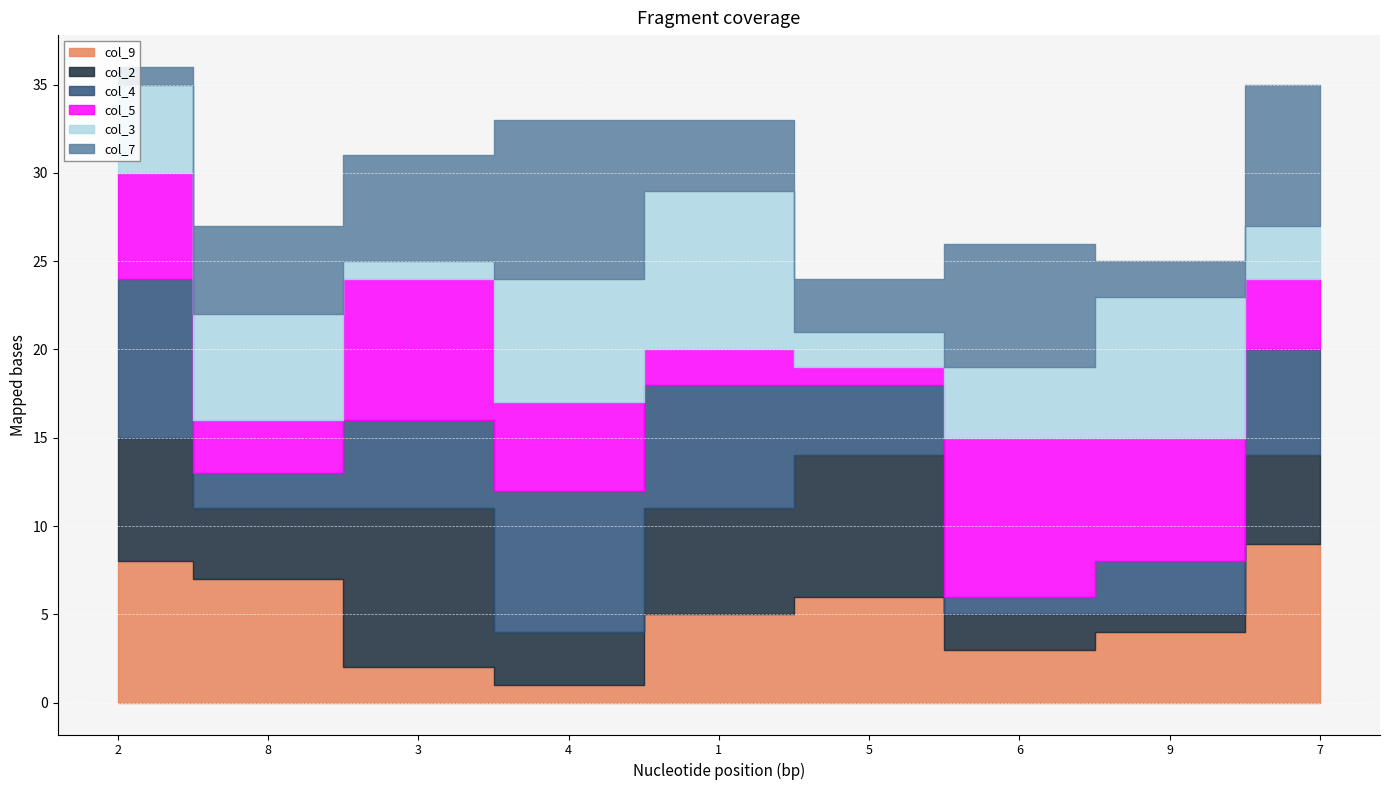

Which series ends up on top after the final intersection of col_7 and col_4?

col_7